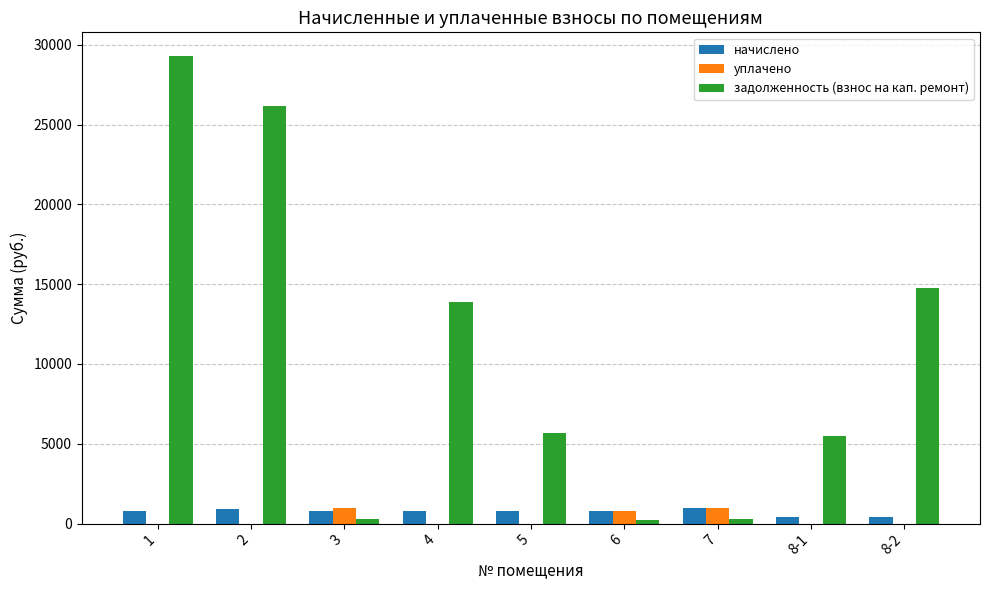

What is the total value across all series at 2?

27114.0